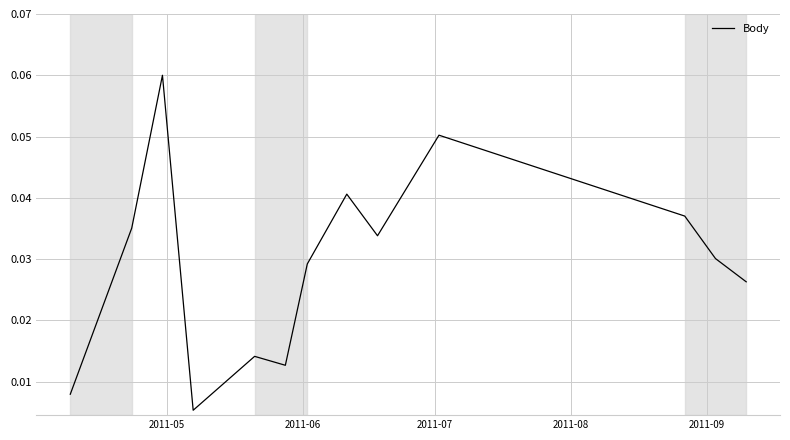

Is this an area chart (filled region under the line)?

No